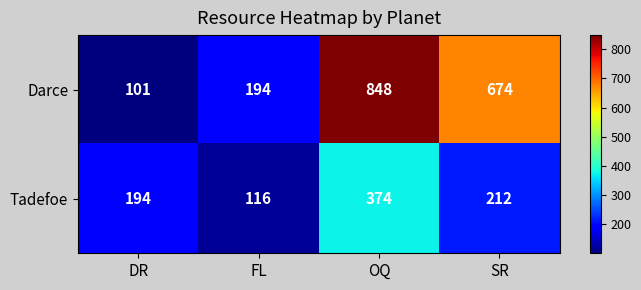

At which label is Darce closest to 474?

SR